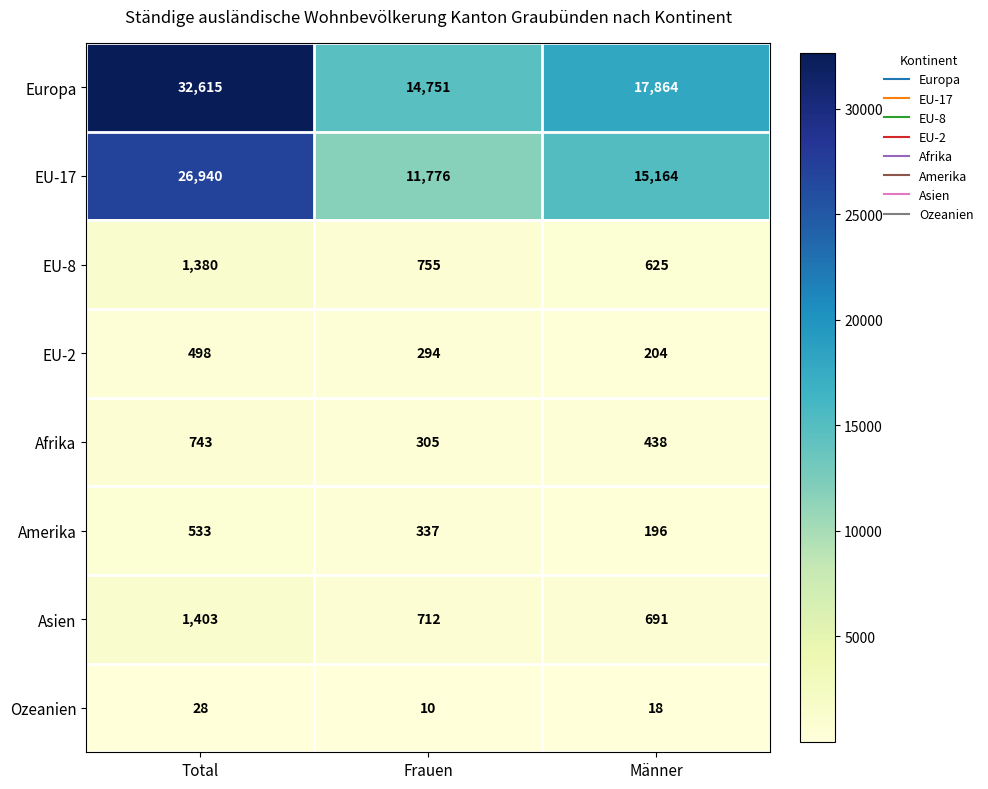

What is the difference between the maximum and second lowest values in the EU-8 series?

625